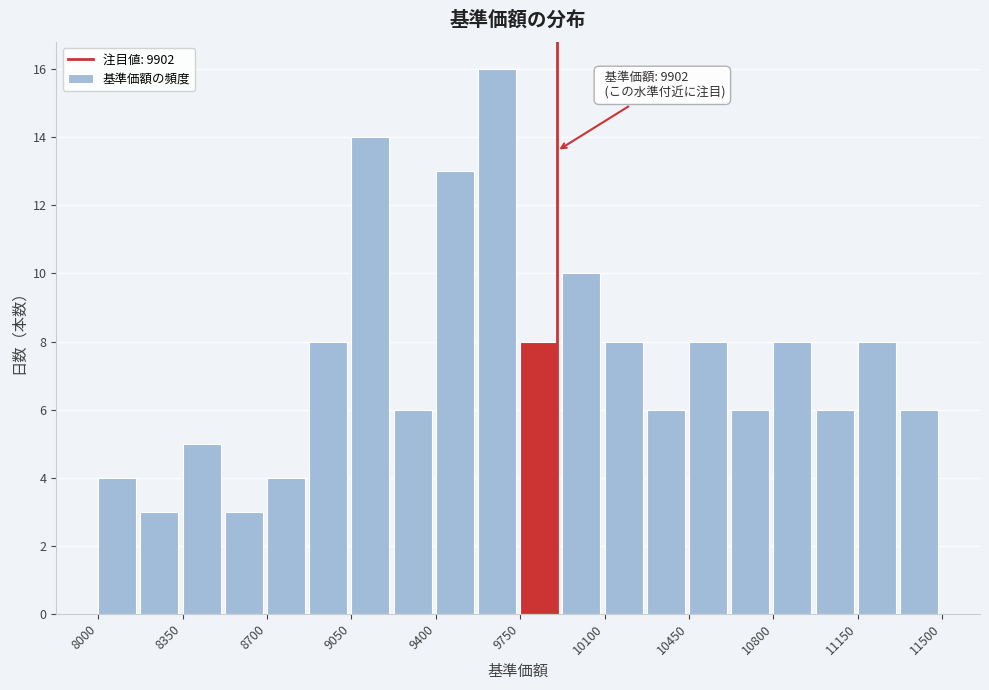

Around what value on the x-axis is the tallest bar? Give the approximate position of its centre, as read against the axis.

9650